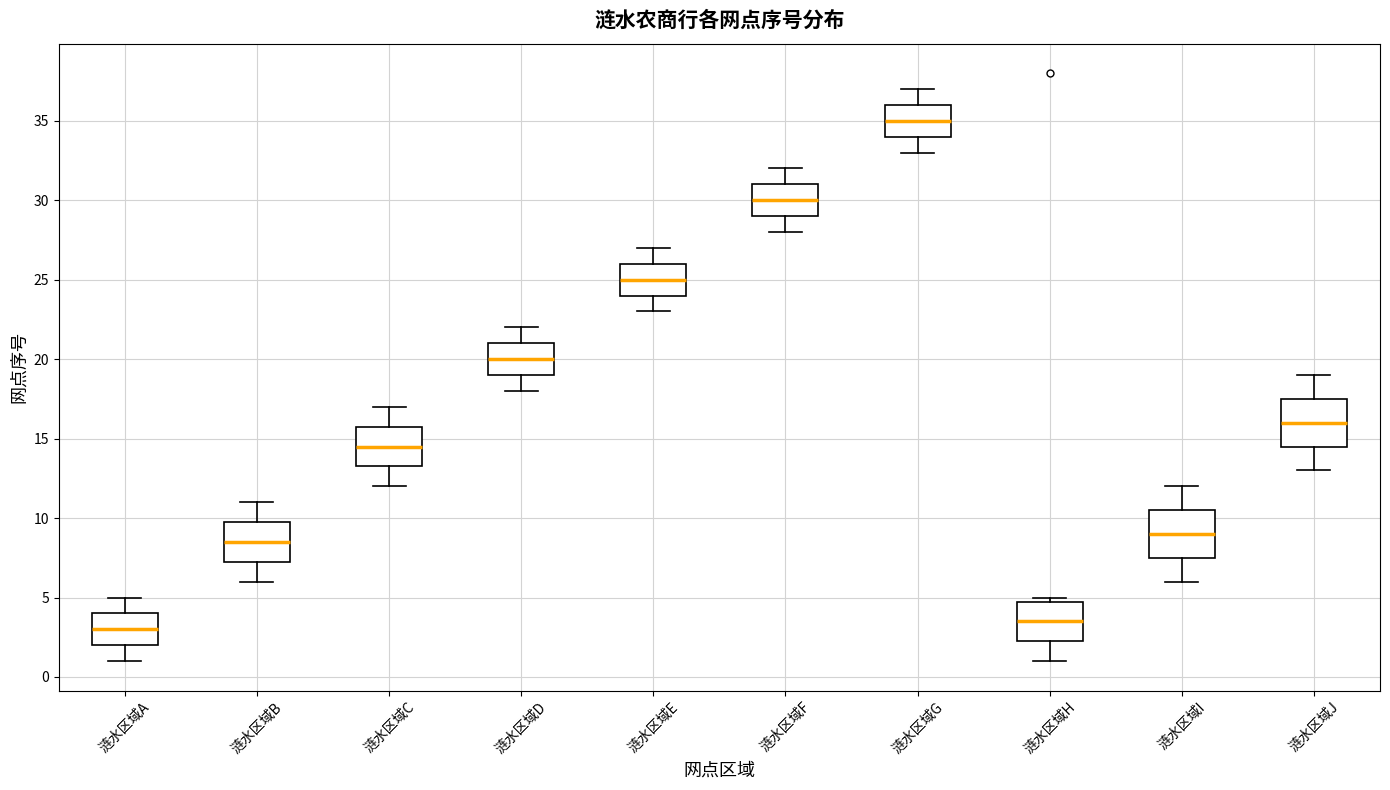

Which box's median line is the highest?

涟水区域G